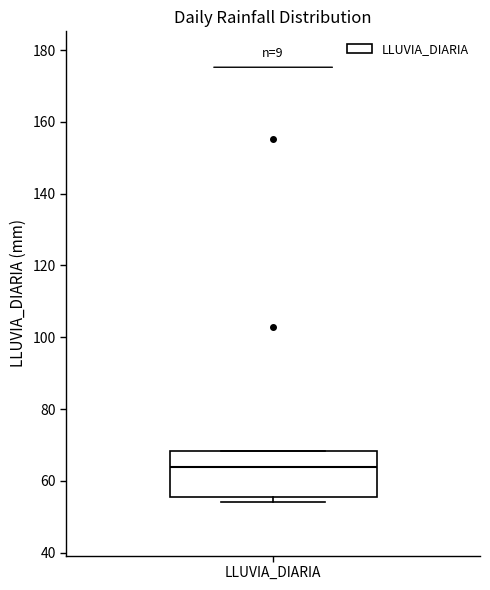

Where is the lower edge of the box for LLUVIA_DIARIA on the y-axis? The values are not printed on the chart, so give them approximately, as read against the axis.

56